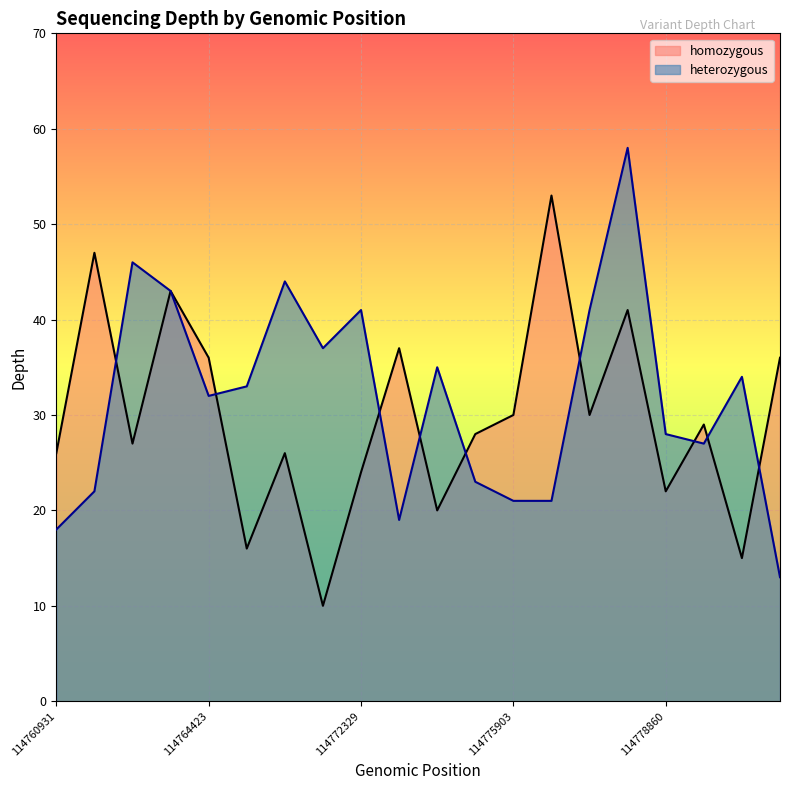

True or false: heterozygous and homozygous cross at least once.

True